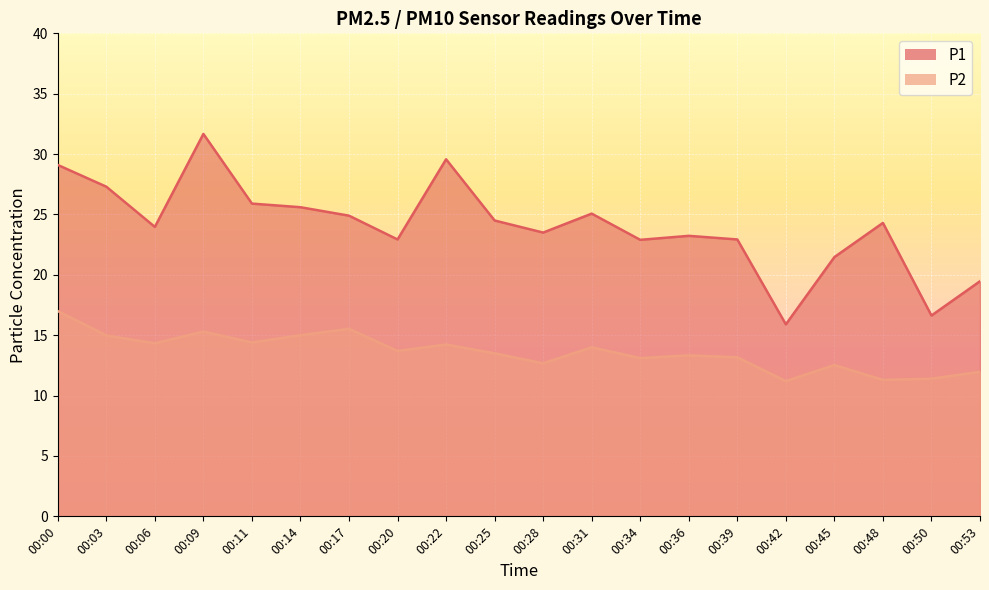

What is the total value across all series at 00:34?

36.0